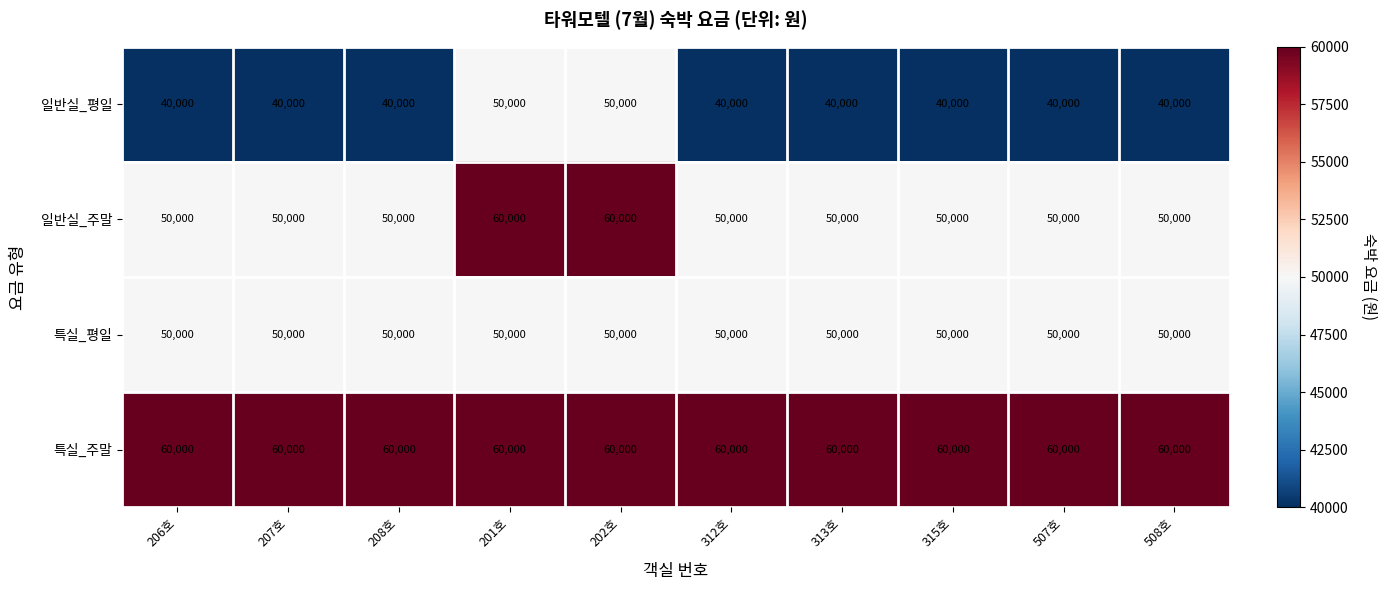

The 특실_평일 series shows 84801 at 315호. True or false?

False